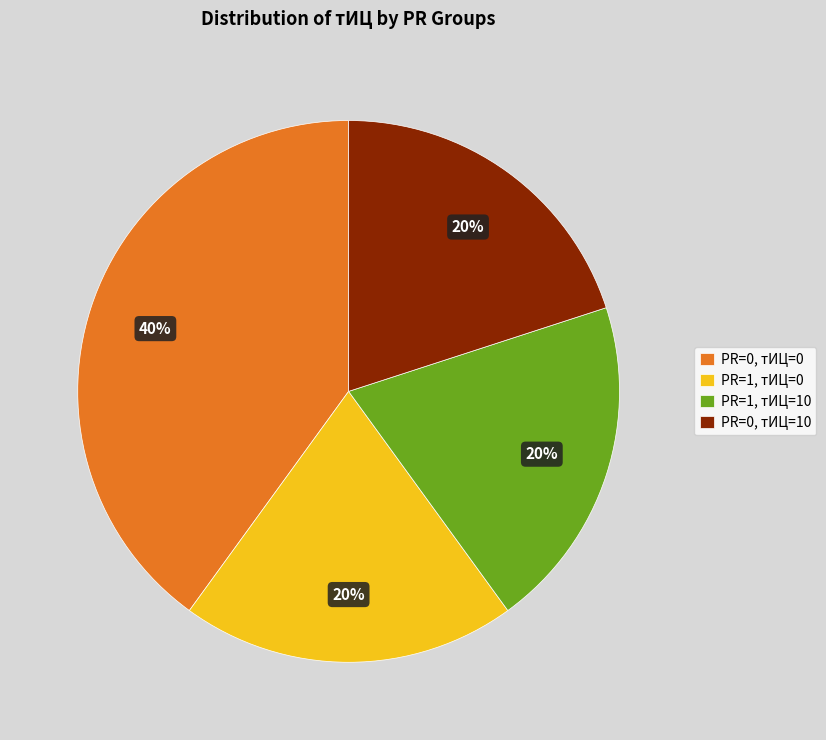

Is there a majority slice in this chart?

No